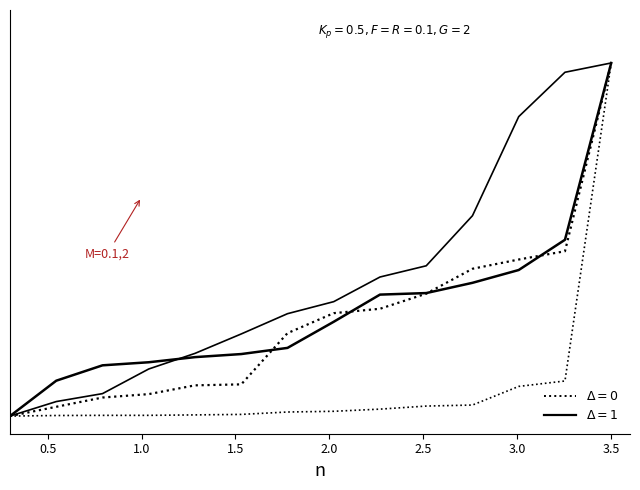

Reading left to right, transcribe all the data shown in this chart.

0.0	0.1	0.1	0.2	0.2	0.2	0.2	0.3	0.3	0.3	0.4	0.4	0.5	1.0